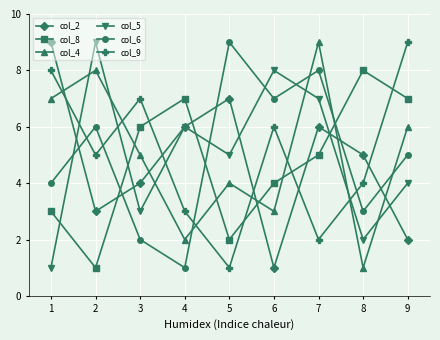

Which series changed the most between 3 and 5?

col_6